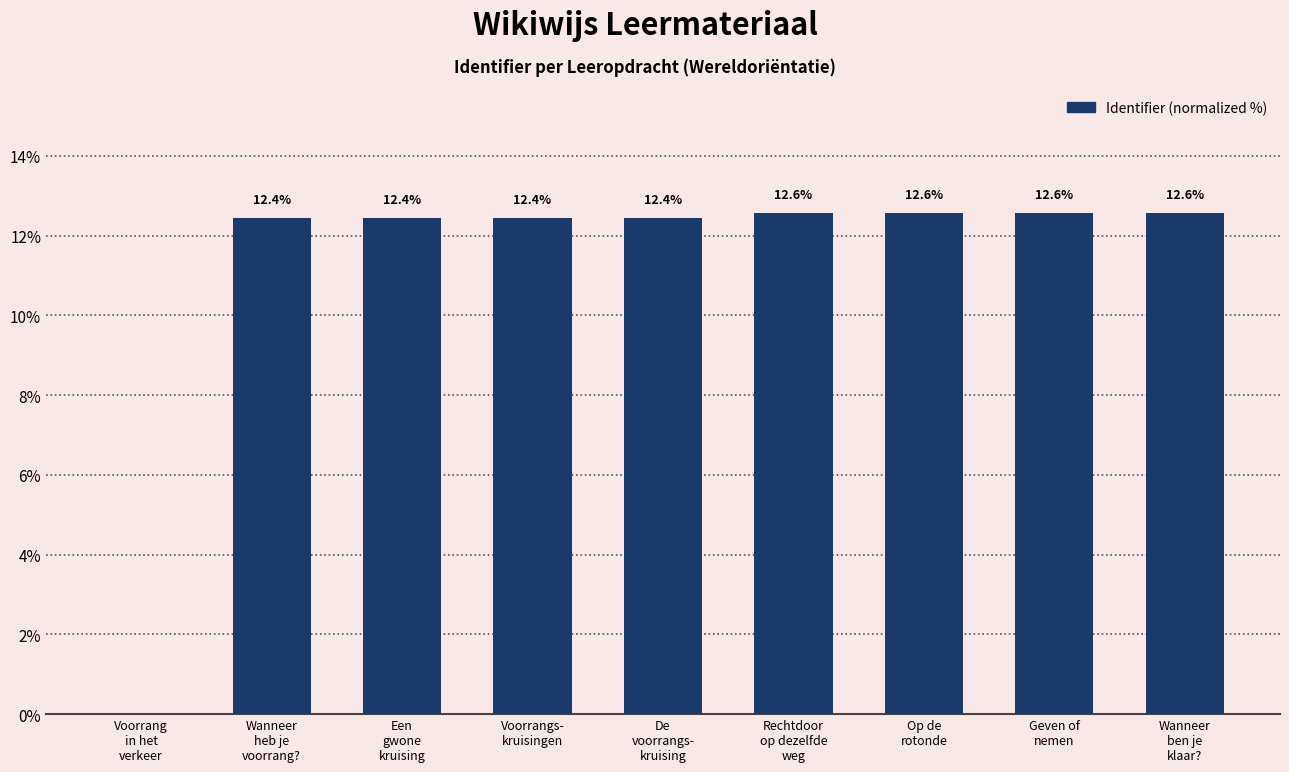

What is the difference between the values at Op de
rotonde and Voorrang
in het
verkeer?

12.6